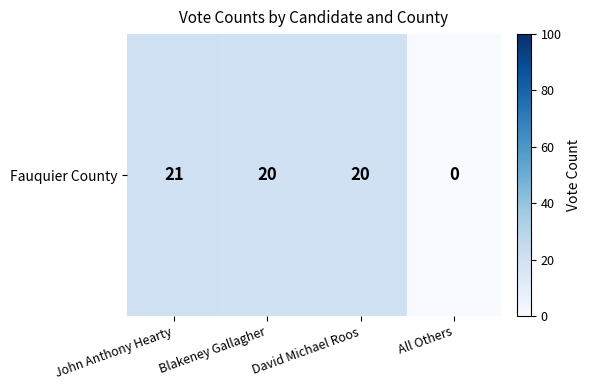

Read the value at David Michael Roos, to the nearest 10.

20